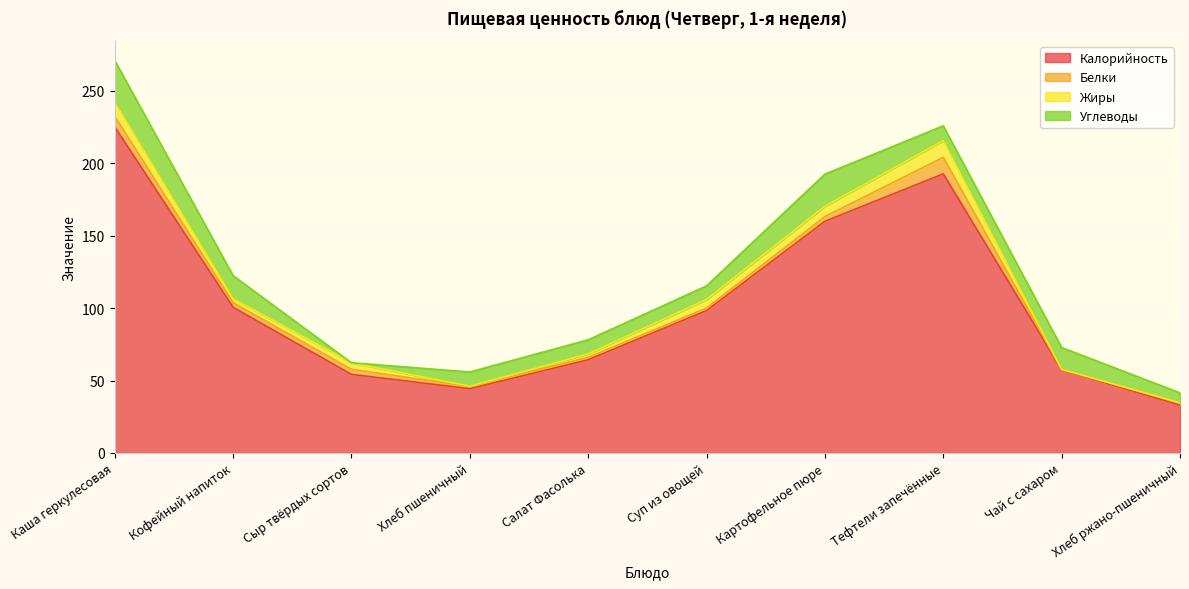

Where does the Углеводы series first go above 10?

Каша геркулесовая